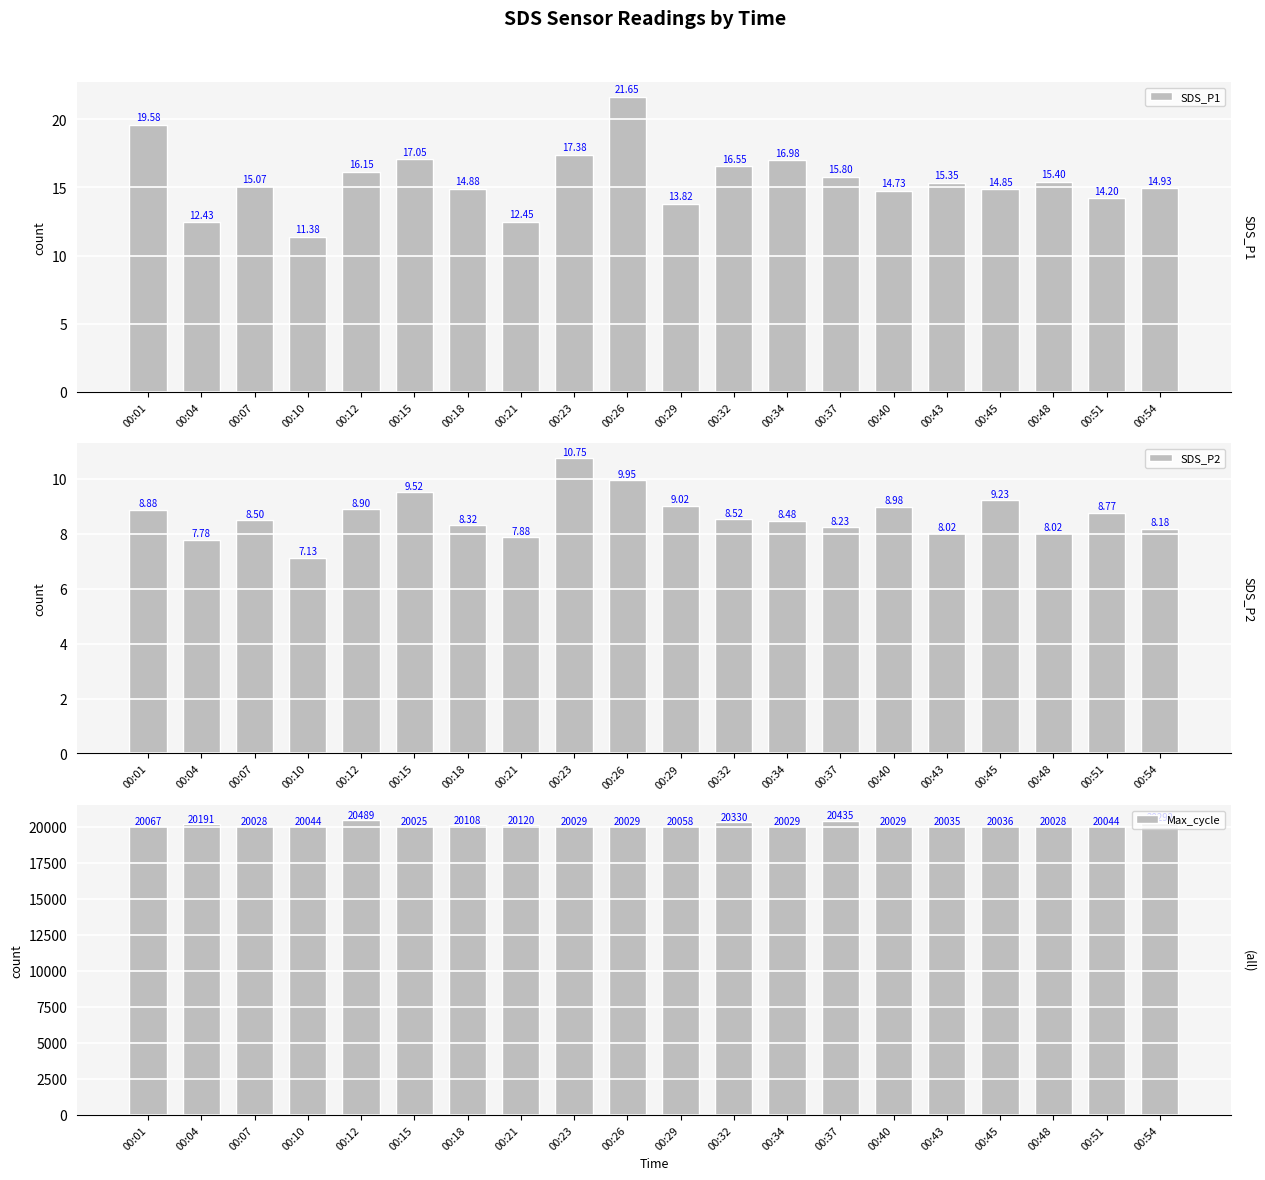

Is it true that SDS_P2 equals 8.5 at 00:07?

True